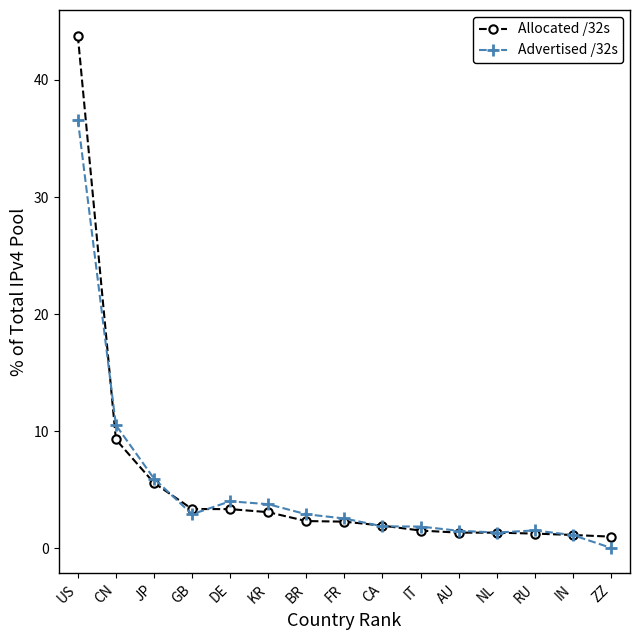

What is the difference between the second highest and second lowest values in the Advertised /32s series?

9.4